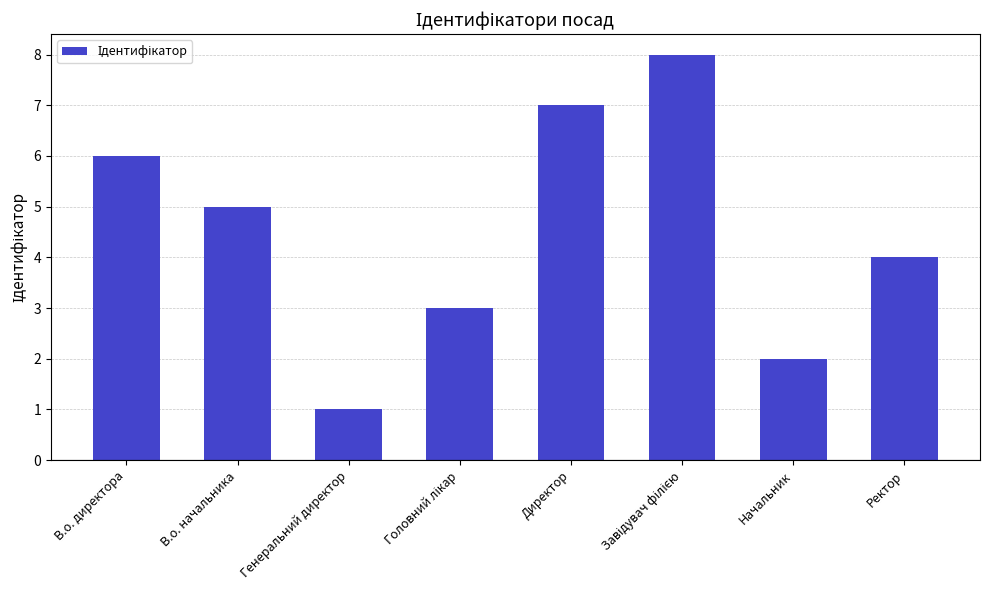

Reading left to right, what are all the values shown in this chart?

6	5	1	3	7	8	2	4